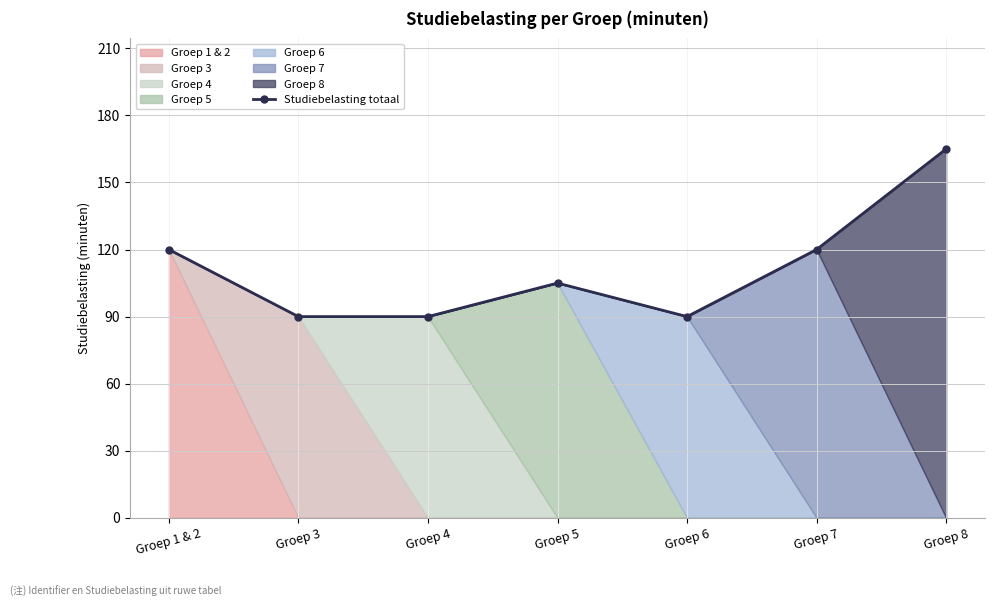

What is the ratio of the value at Groep 1 & 2 to the value at Groep 5?

1.1